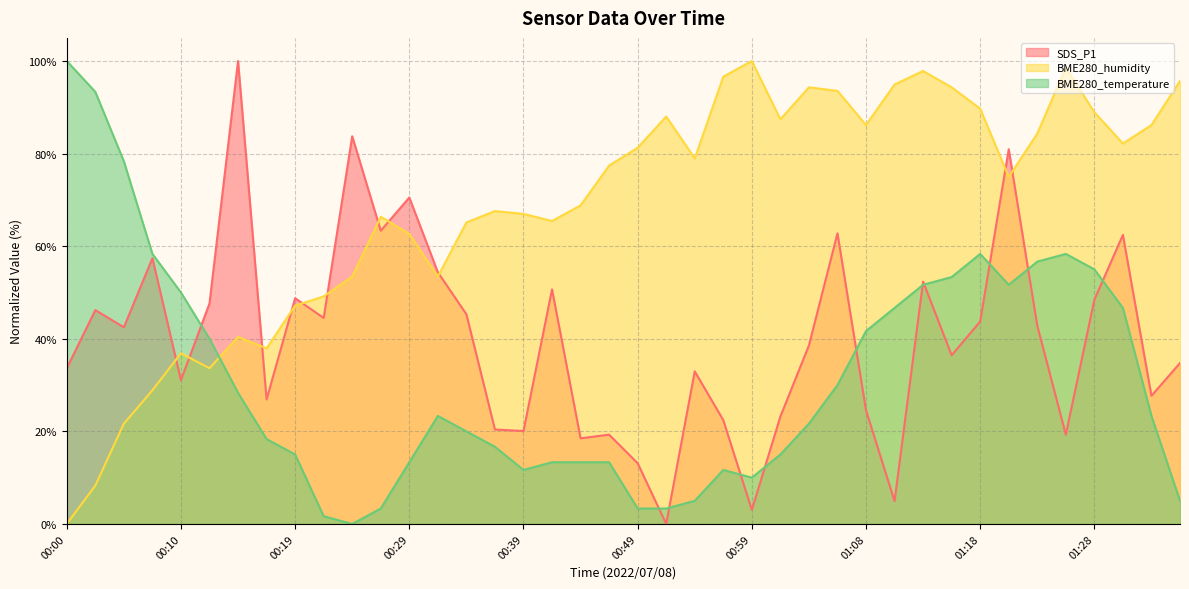

What is the average value of the SDS_P1 series?

40.0